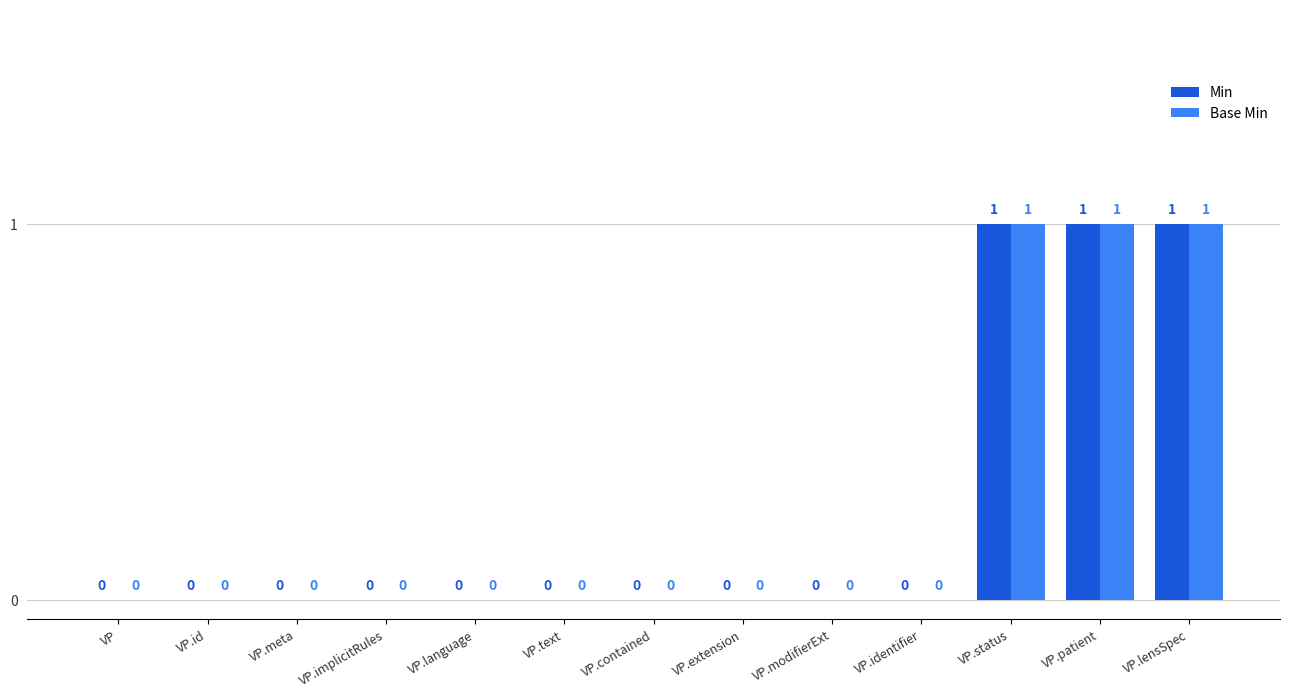

True or false: Base Min has a value of -1 at VP.identifier.

False